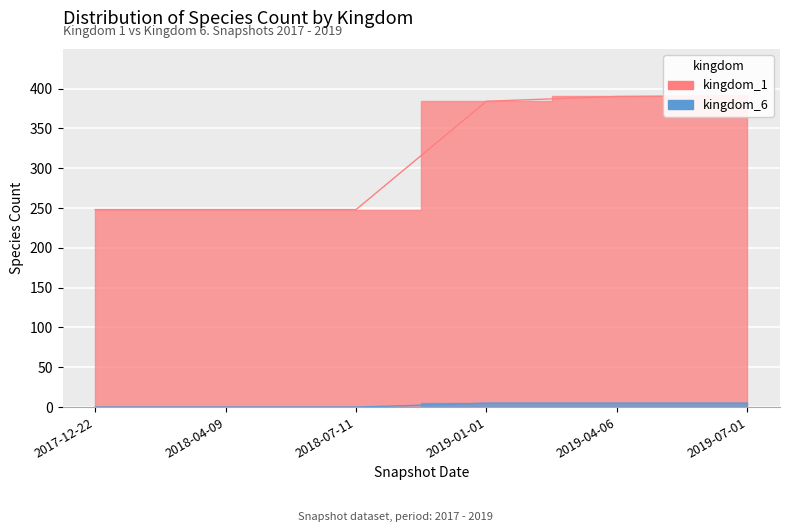

True or false: kingdom_6 has a value of 0 at 2018-04-09.

True